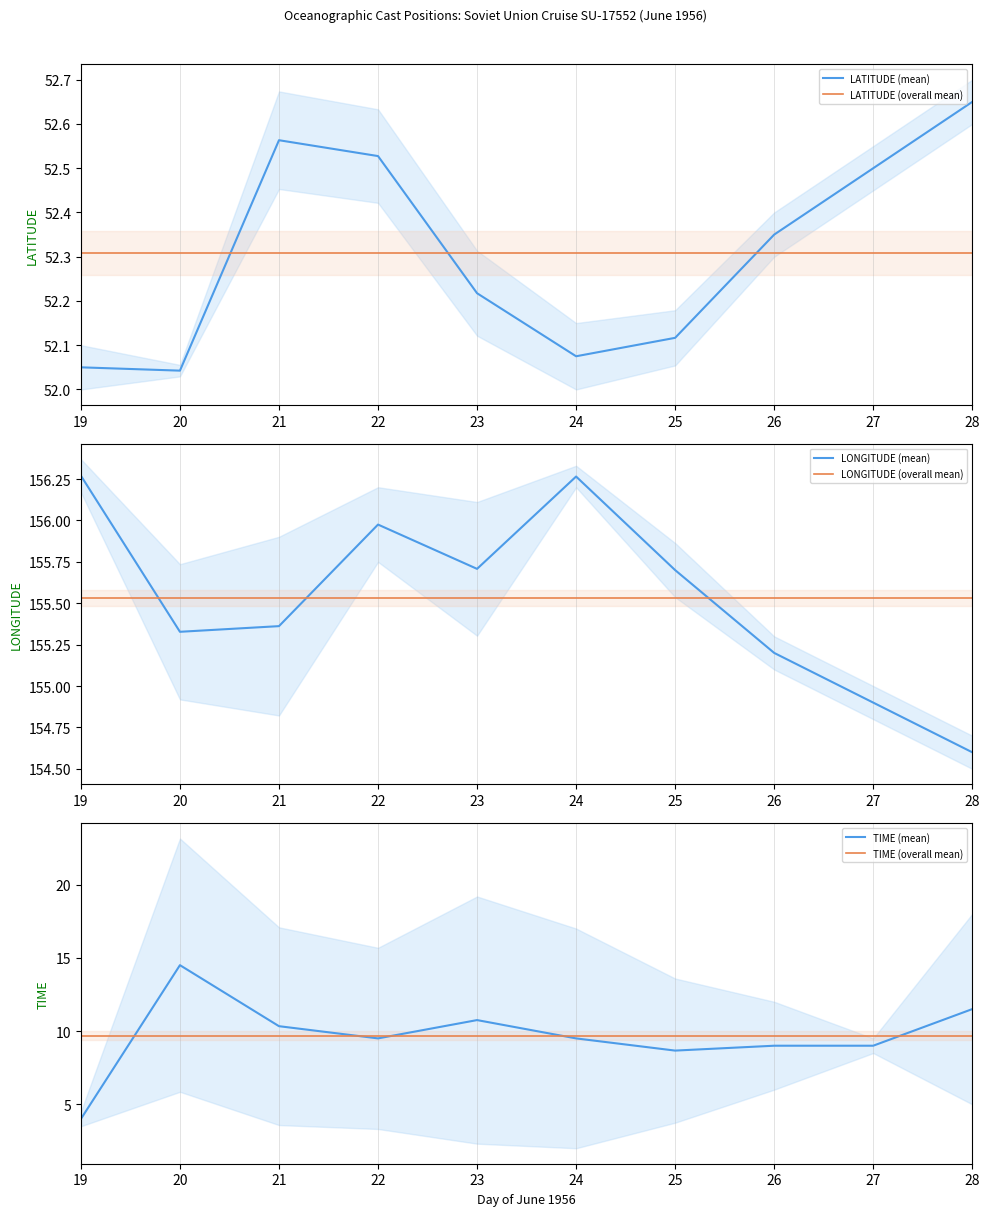

List the series in order of their peak value, highest first.

LONGITUDE (mean), LONGITUDE (overall mean), LATITUDE (mean), LATITUDE (overall mean), TIME (mean), TIME (overall mean)